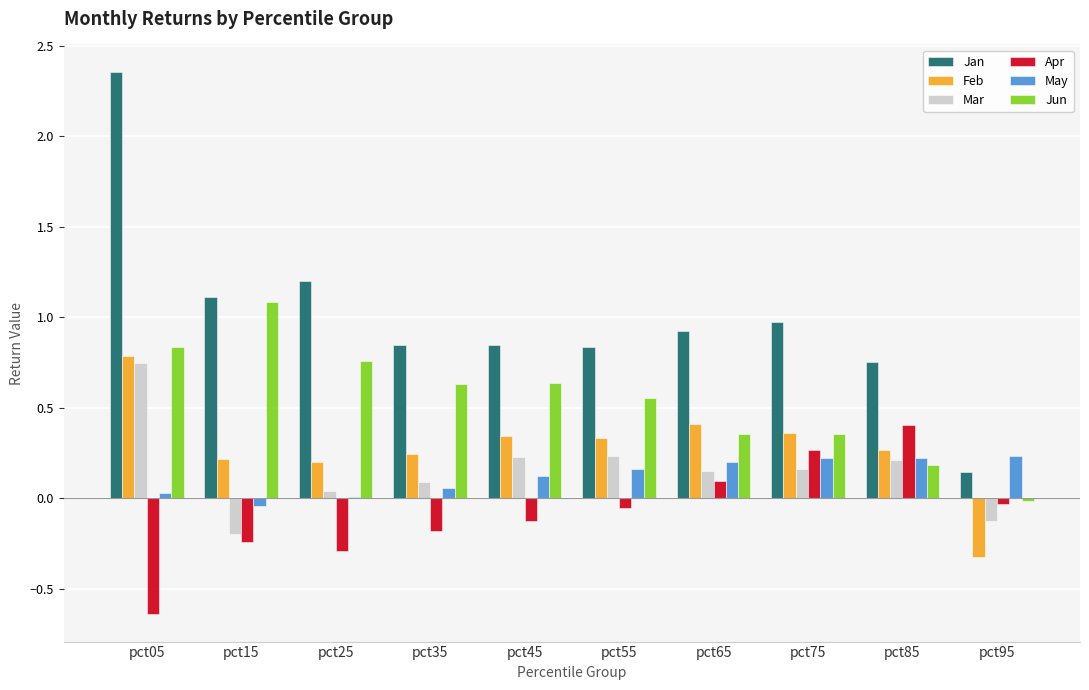

Which series has the largest range (max minus min)?

Jan